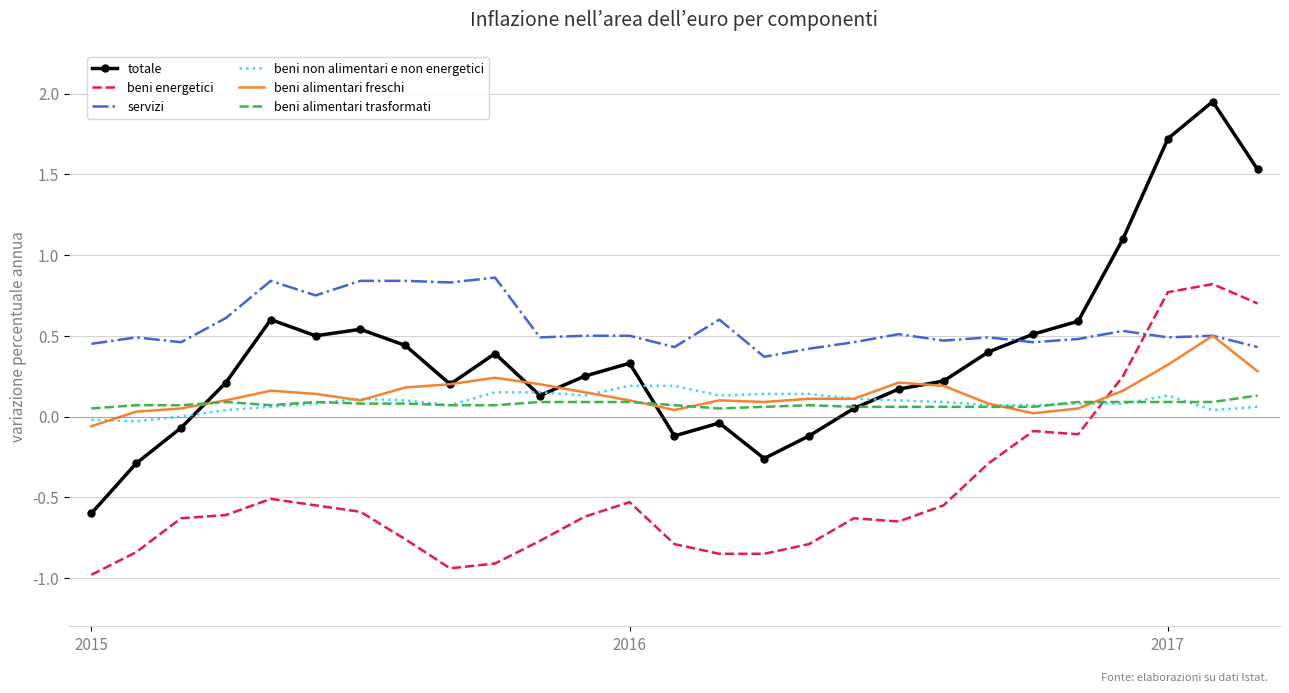

Which series has the largest total across all categories?

servizi